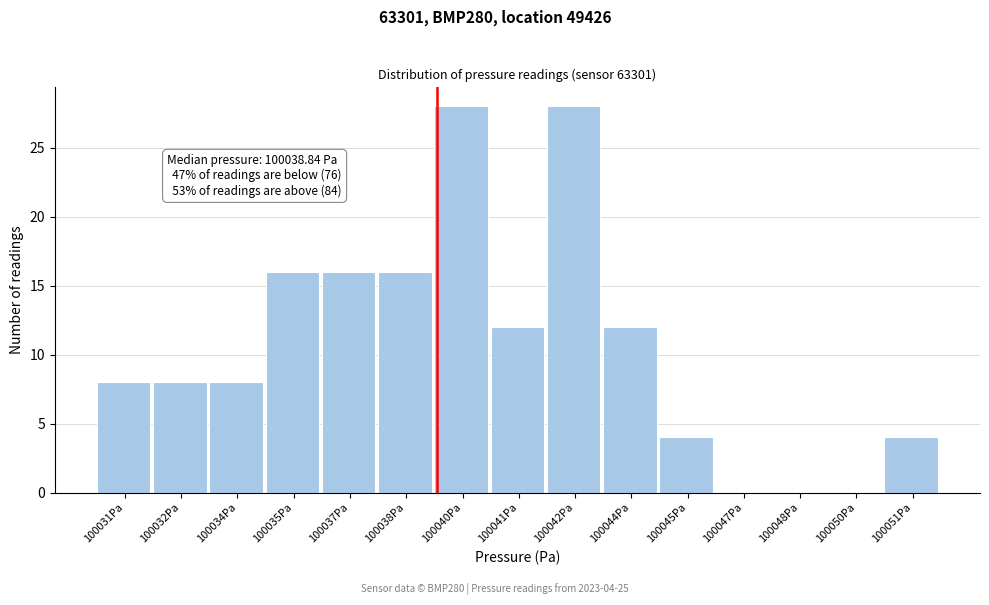

Reading left to right, transcribe all the data shown in this chart.

100031Pa=8	100032Pa=8	100034Pa=8	100035Pa=16	100037Pa=16	100038Pa=16	100040Pa=28	100041Pa=12	100042Pa=28	100044Pa=12	100045Pa=4	100047Pa=0	100048Pa=0	100050Pa=0	100051Pa=4